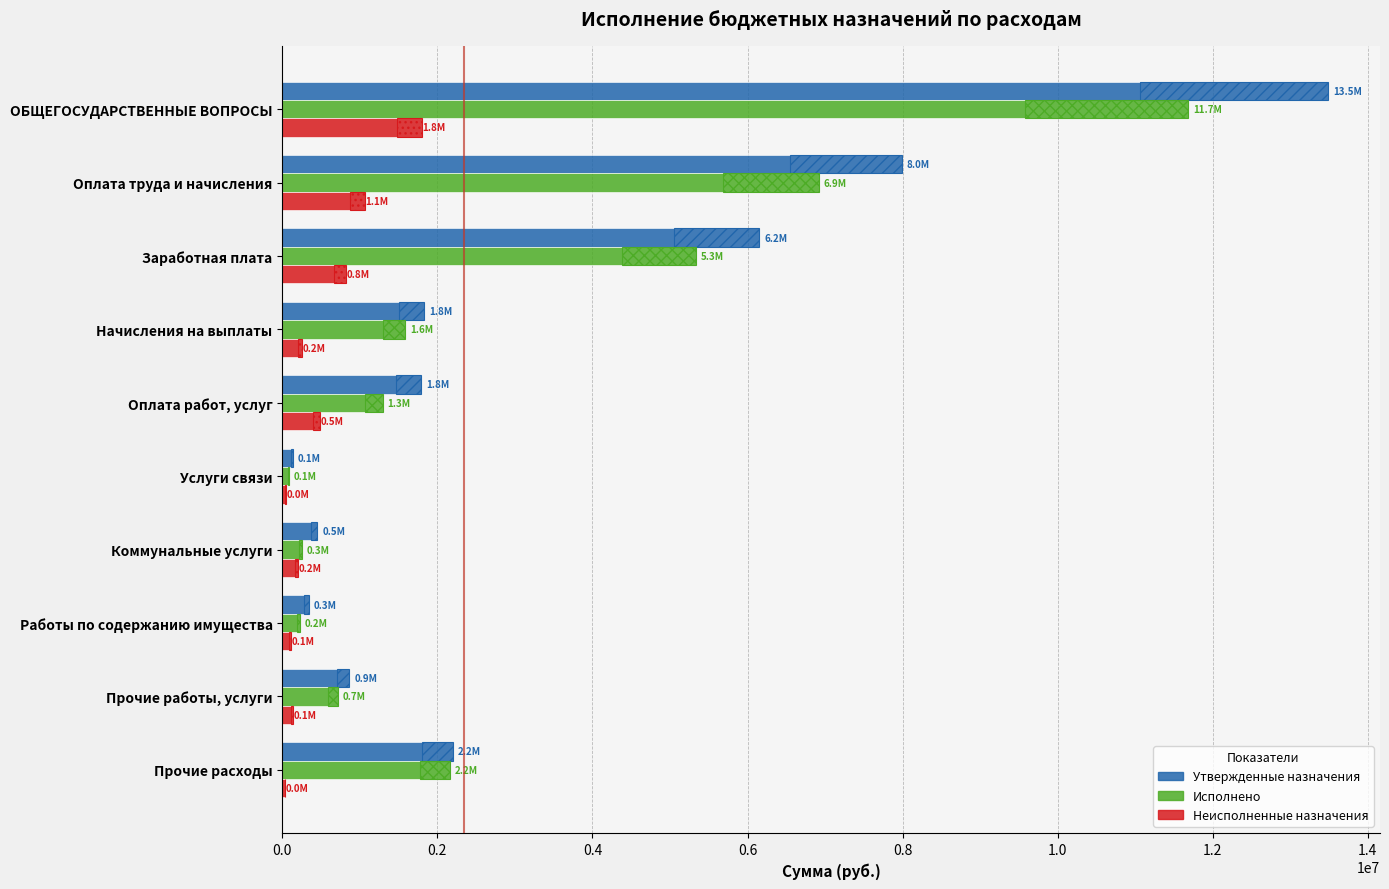

Rank the series at Прочие расходы from highest to lowest value.

Утвержденные назначения, Исполнено, Неисполненные назначения